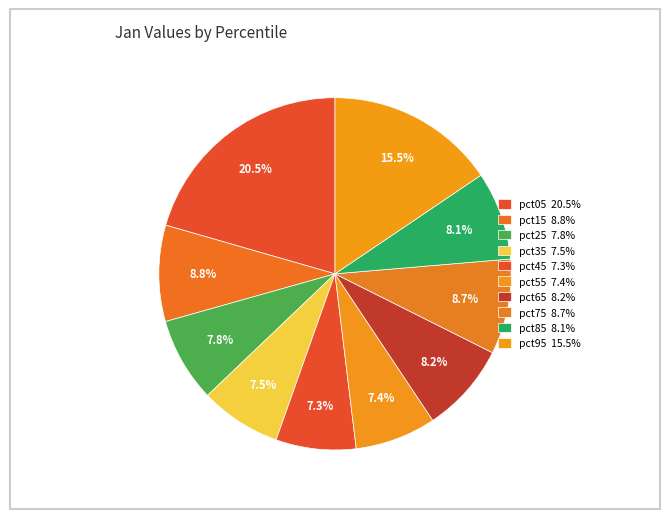

How many slices are in this pie chart?

10